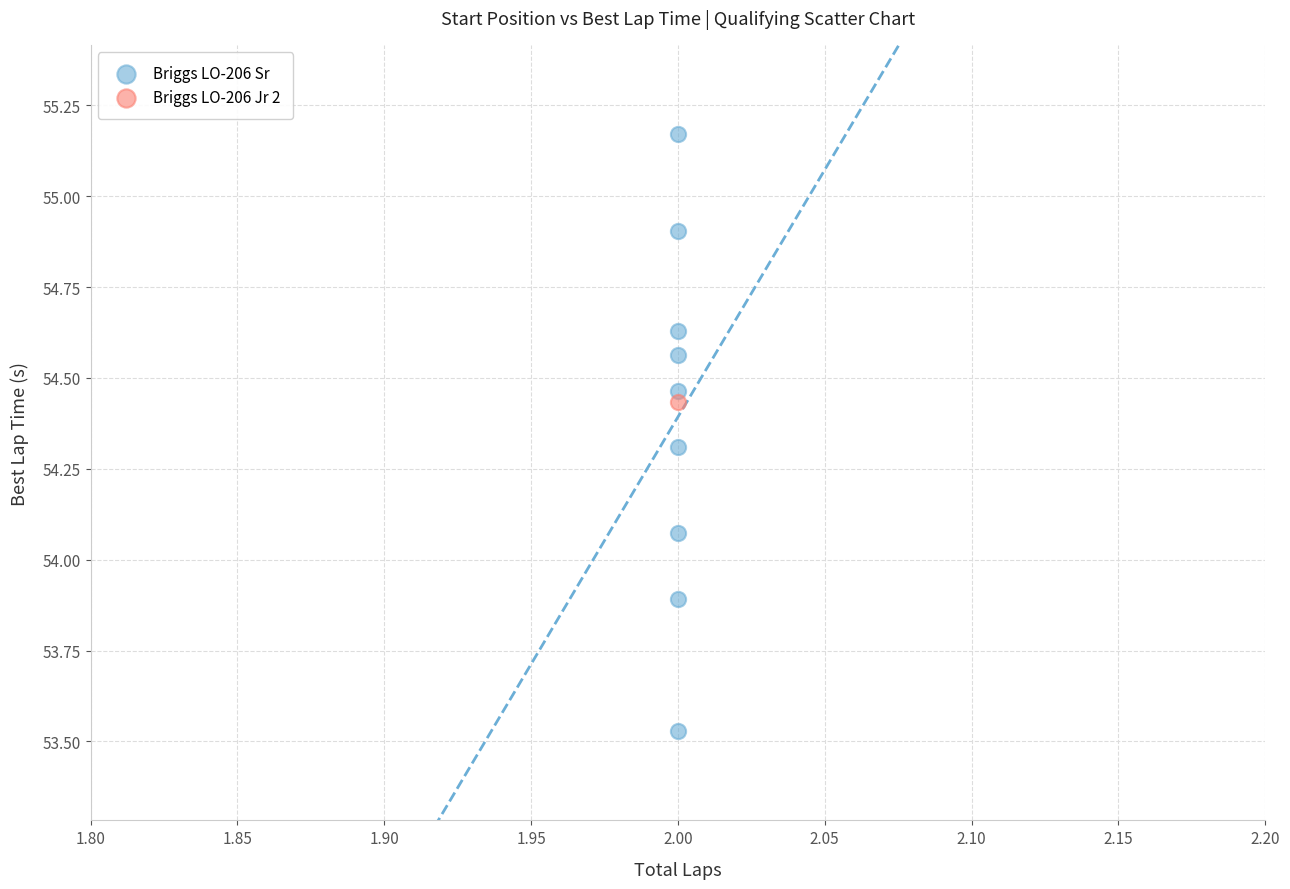

What are all the series names shown in the legend?

Briggs LO-206 Sr, Briggs LO-206 Jr 2